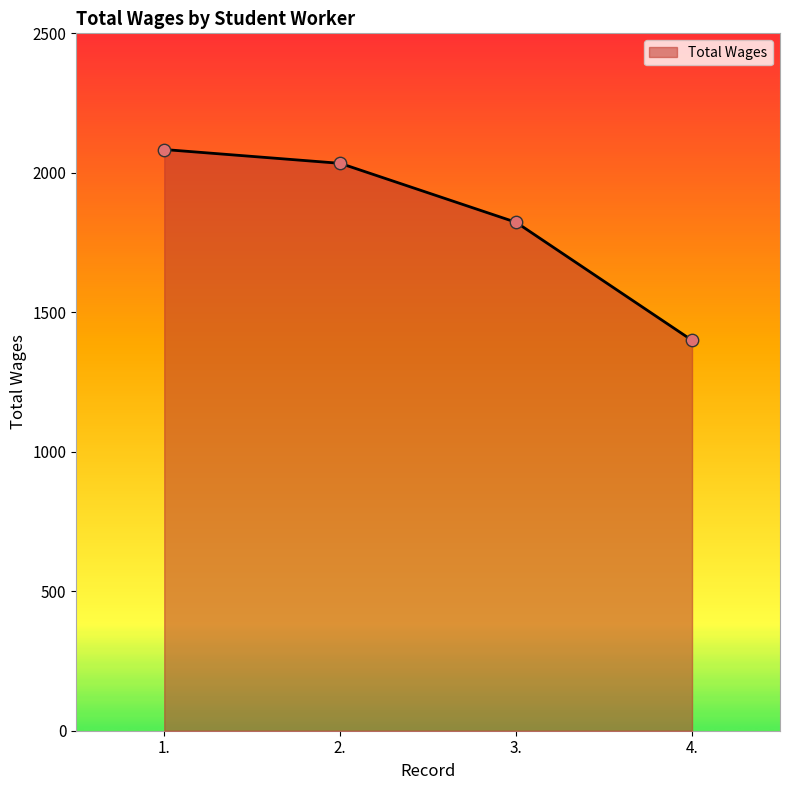

What is the ratio of the value at 3. to the value at 4.?

1.3